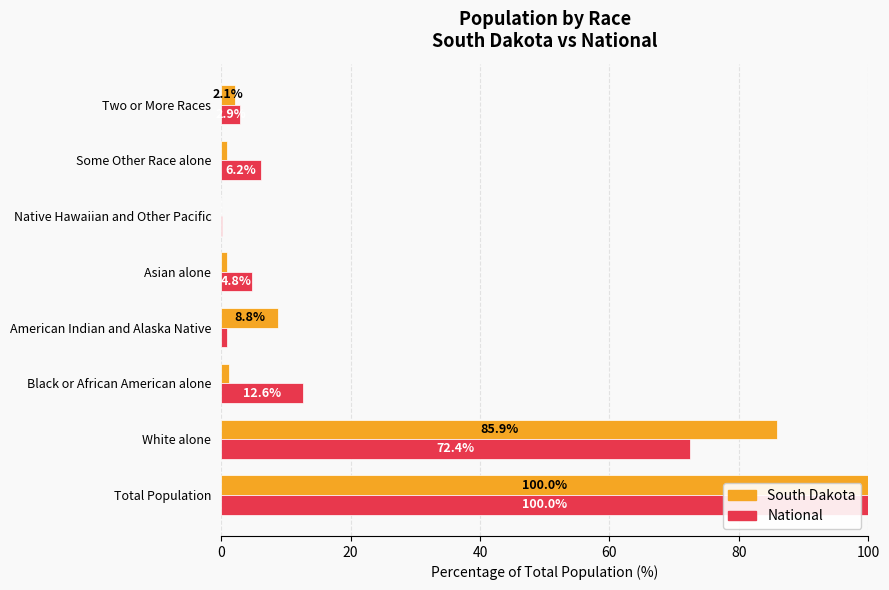

What is the approximate value of National at Black or African American alone?

12.6